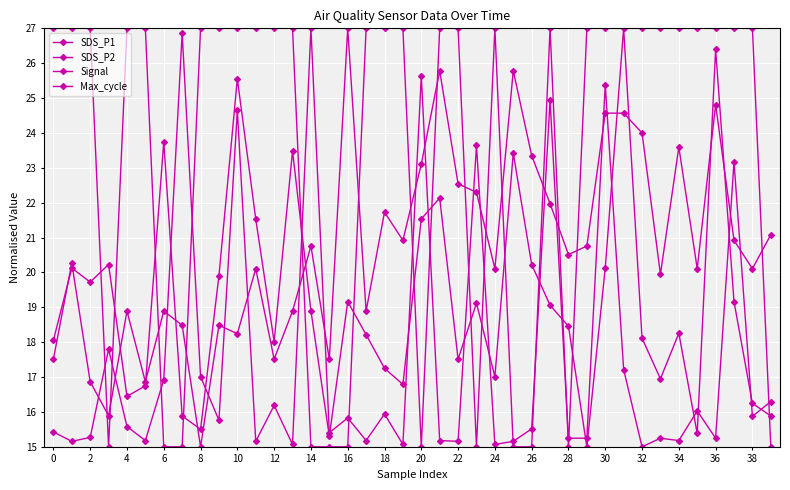

How many data points in Signal are less than 26?

12